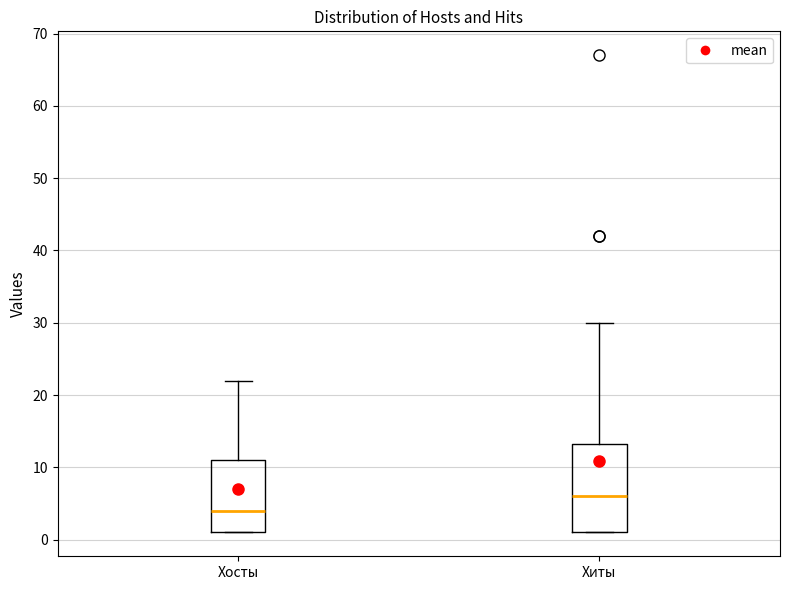

Reading left to right, read every box against the y-axis: the position of its median line, the range the box covers, and the ends of its whiskers. The values are not printed on the chart, so give them approximately, as read against the axis.

Хосты: median 4, box 1 to 11, whiskers 1 to 22
Хиты: median 6, box 1 to 13, whiskers 1 to 30